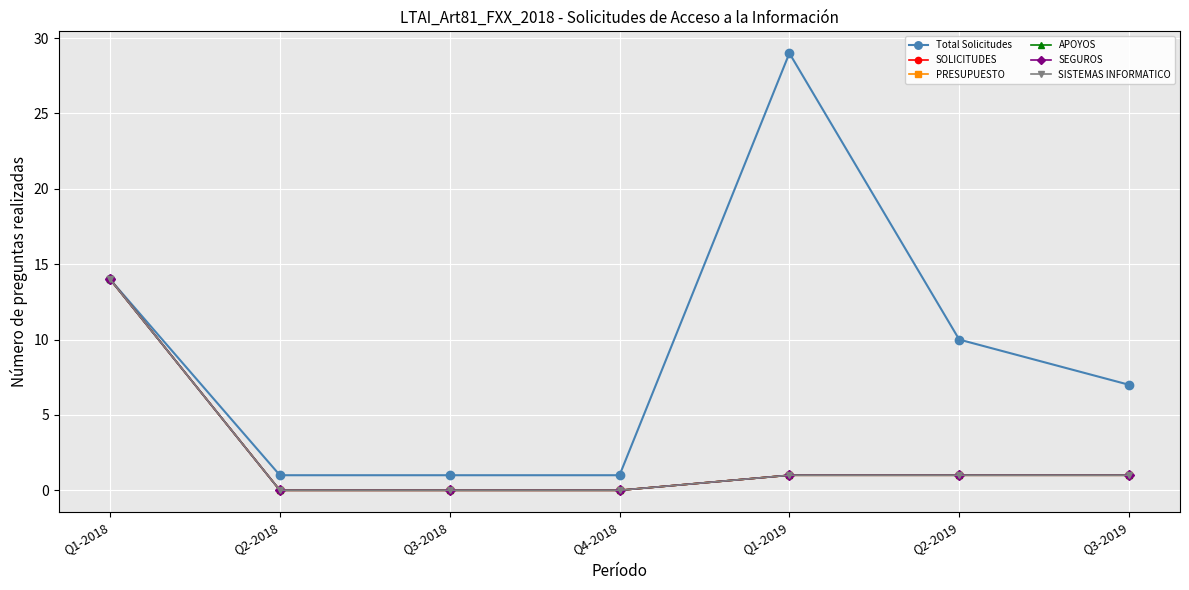

At which category is the sum across all series the highest?

Q1-2018